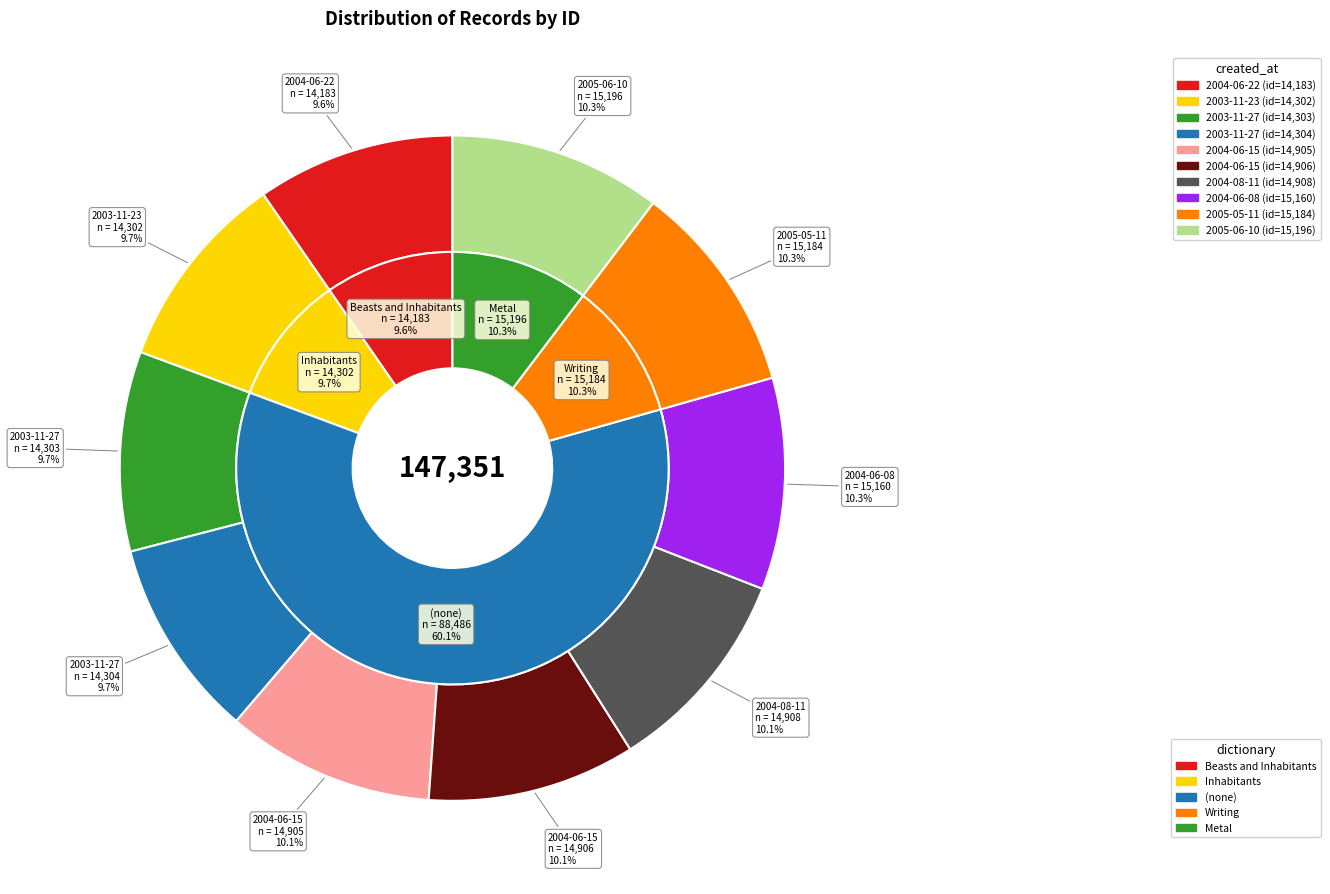

What percentage is the 2004-06-15 slice, to the nearest percent?

10%